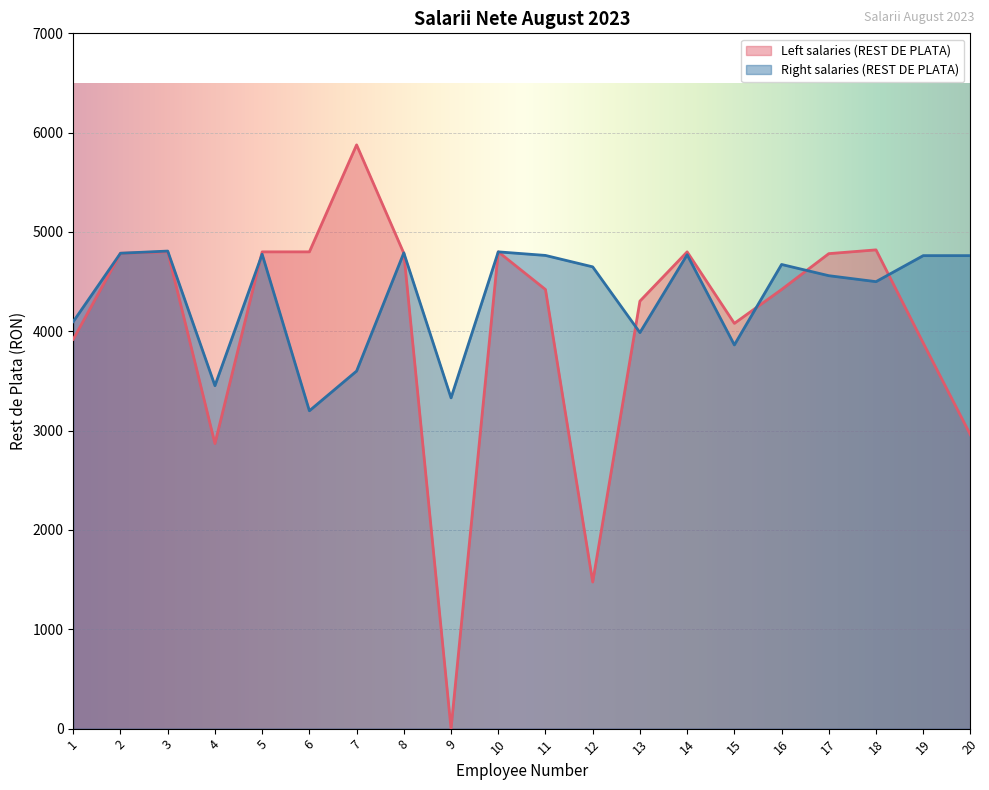

How many lines are shown in the chart?

2